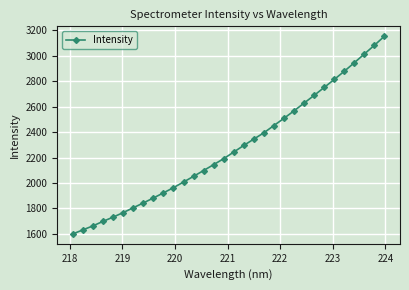

Reading left to right, extract all data points from this chart.

1599.9	1631.7	1663.3	1698.7	1731.9	1767.5	1805.4	1843.3	1882.2	1922.5	1963.6	2007.8	2052.7	2098.4	2144.8	2191.7	2243.7	2296.1	2345.8	2395.4	2452.4	2509.4	2567.8	2628.9	2689.3	2751.7	2814.4	2878.9	2946.0	3014.8	3083.3	3154.6